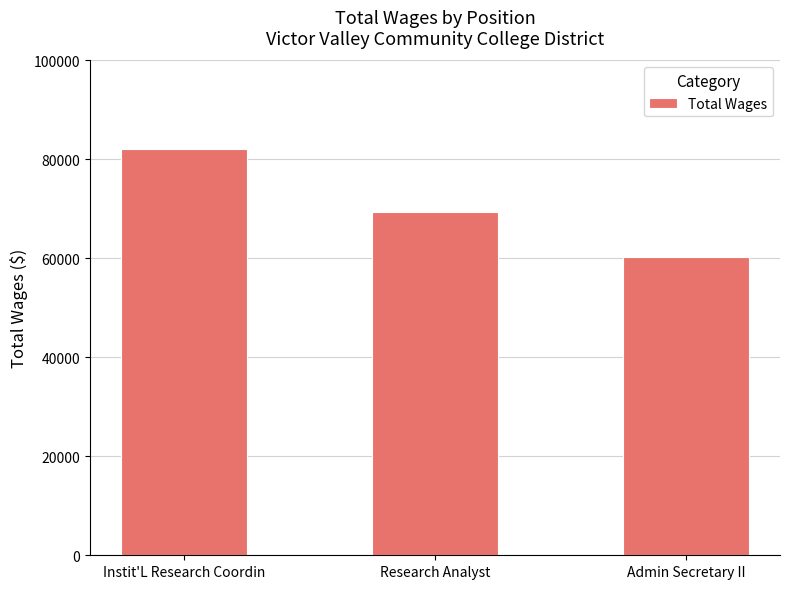

Reading left to right, list all the values displayed in this chart.

Instit'L Research Coordin=82119	Research Analyst=69409	Admin Secretary II=60208